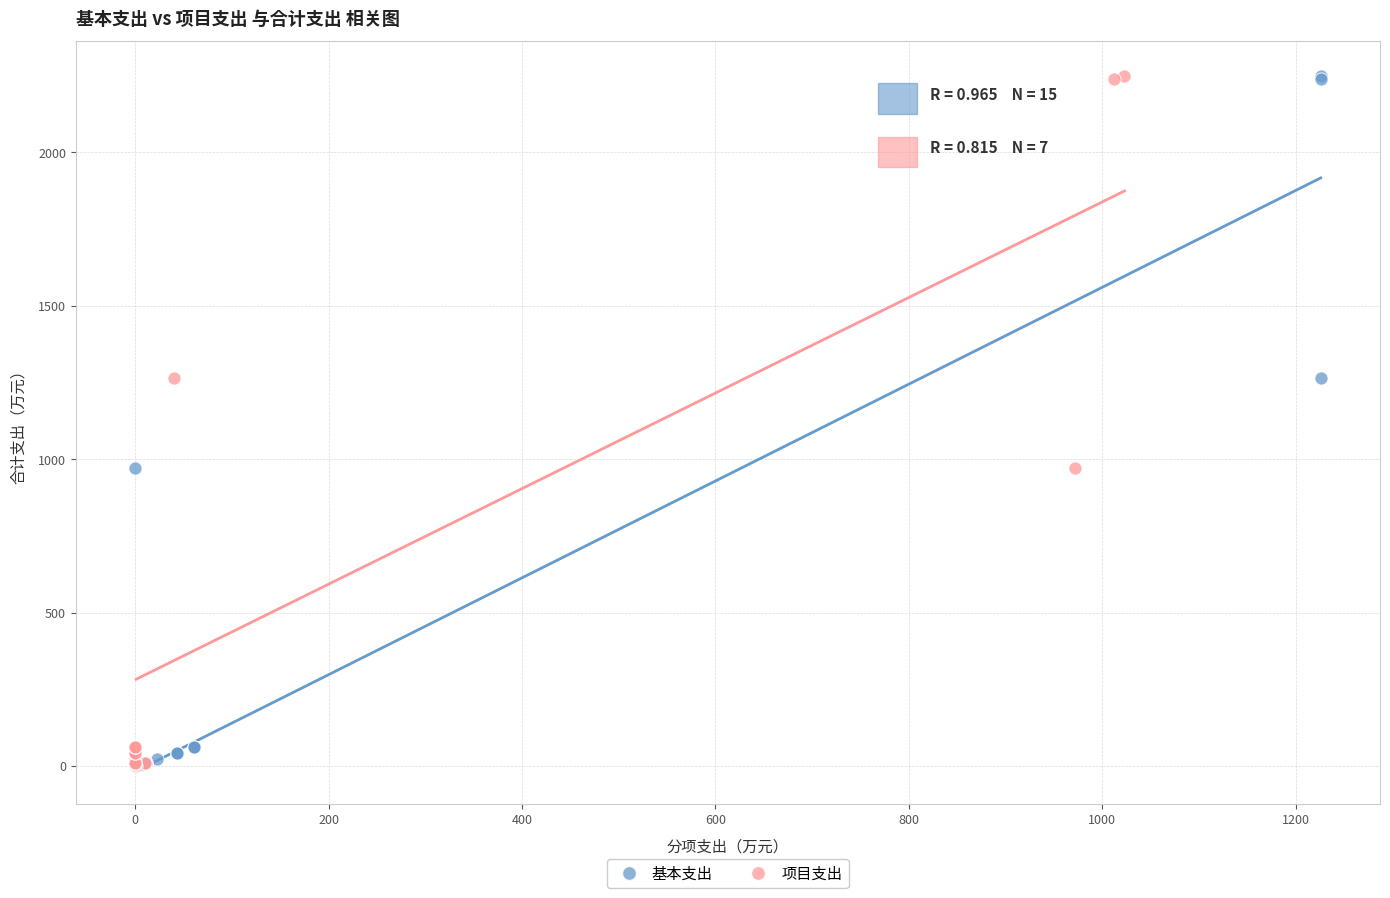

What are all the series names shown in the legend?

基本支出, 项目支出